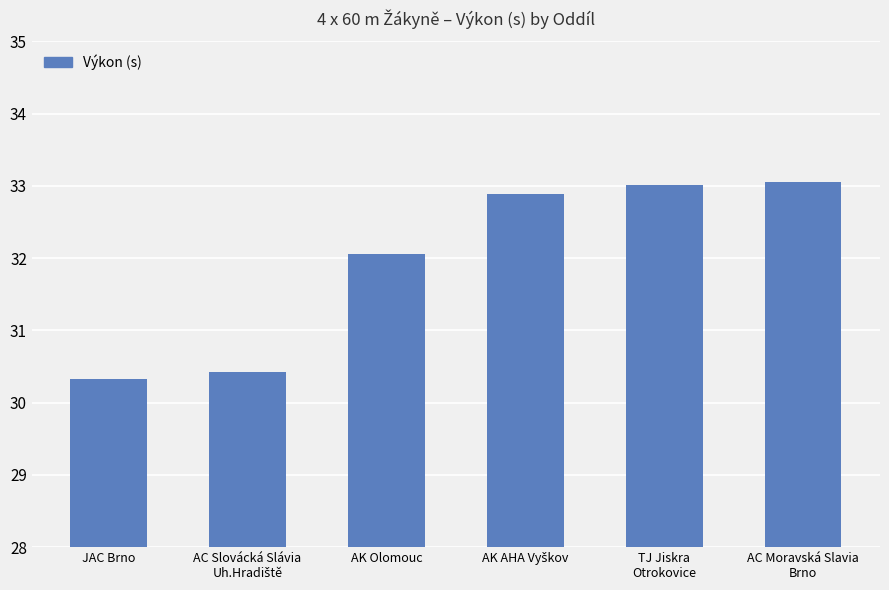

The chart shows a value of 7.5 at JAC Brno. True or false?

False